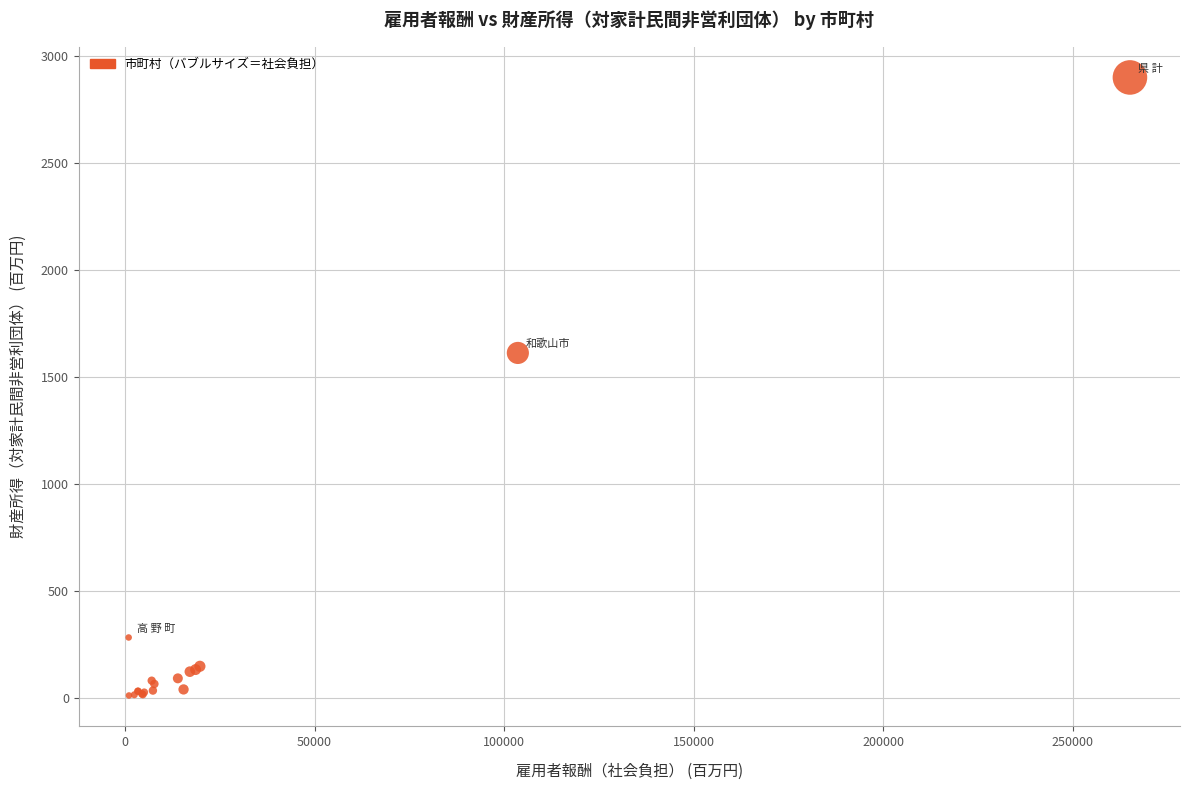

What Y value in the scatter plot is closest to 1455?

1611.7